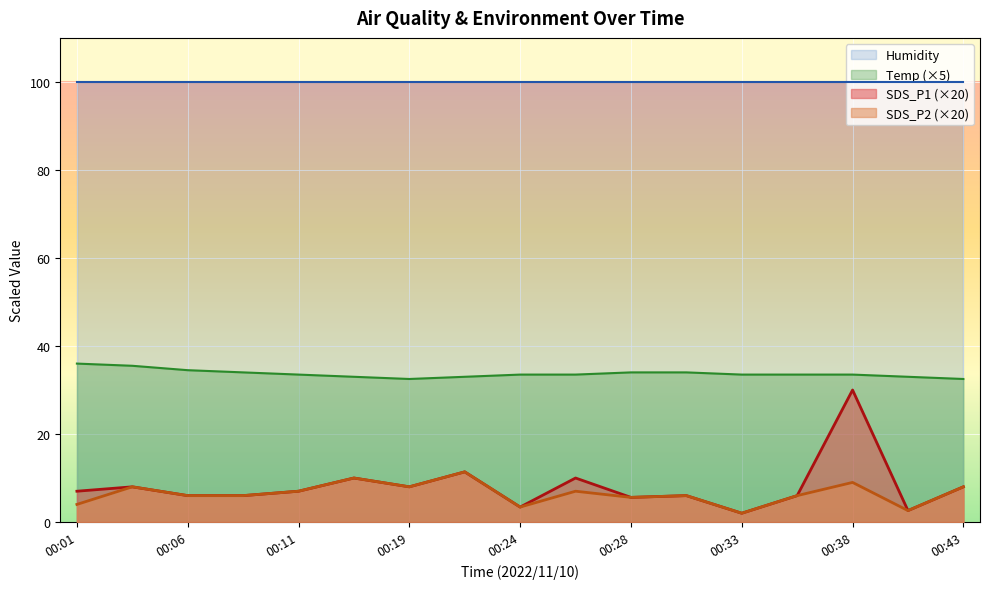

Rank the series by their maximum value, from lowest to highest.

SDS_P2 (×20), SDS_P1 (×20), Temp (×5), Humidity